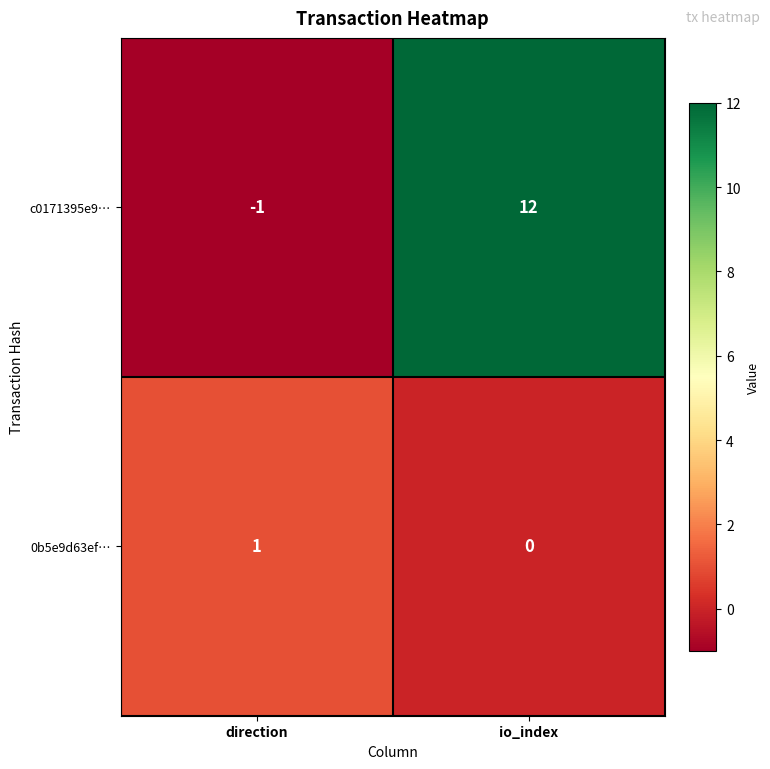

The c0171395e9… series shows -1 at direction. True or false?

True